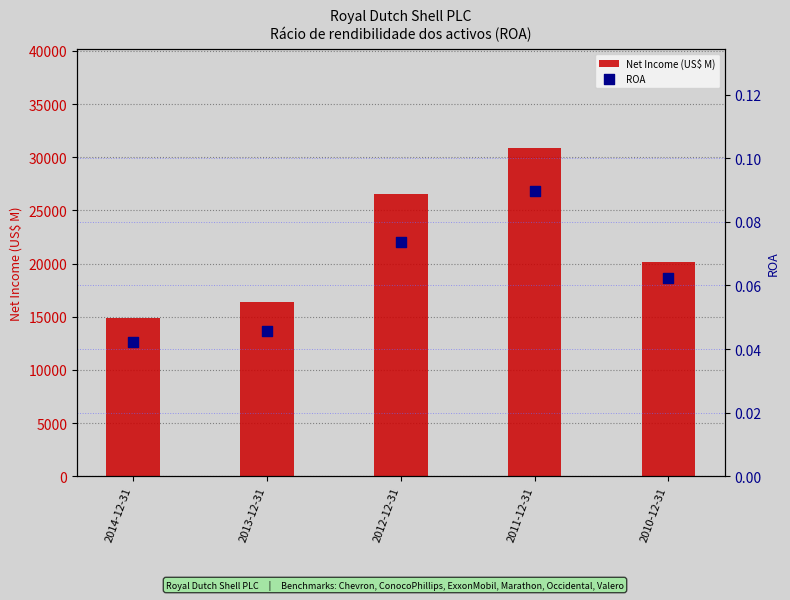

Which series has the largest total across all categories?

Net Income (US$ M)